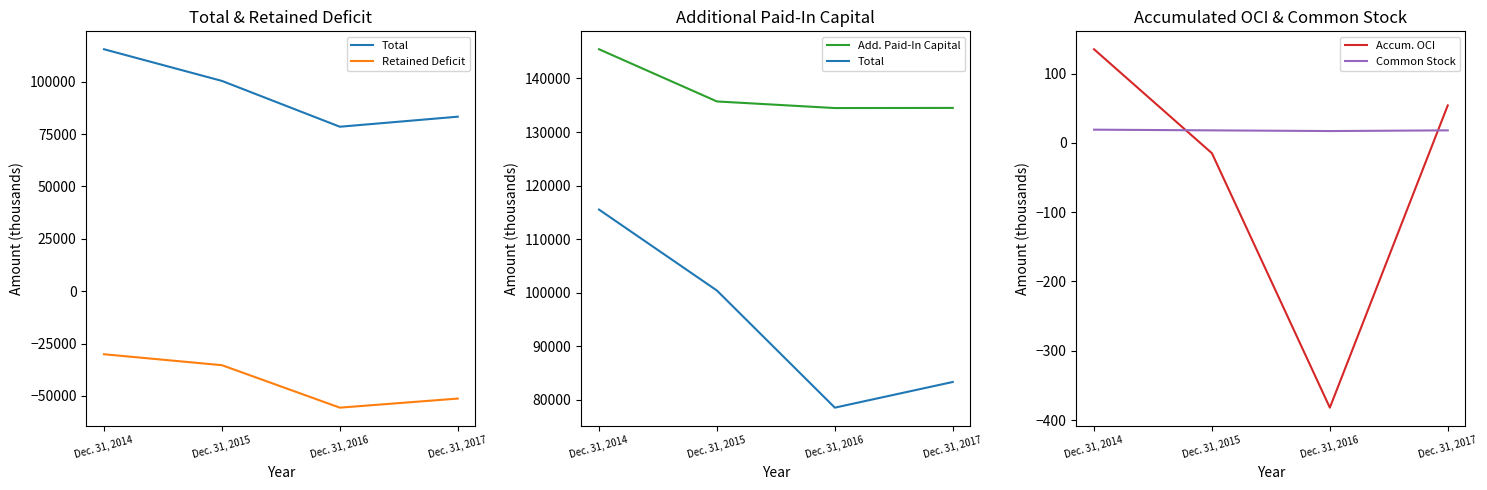

Is it true that Common Stock equals 26 at Dec. 31, 2016?

False